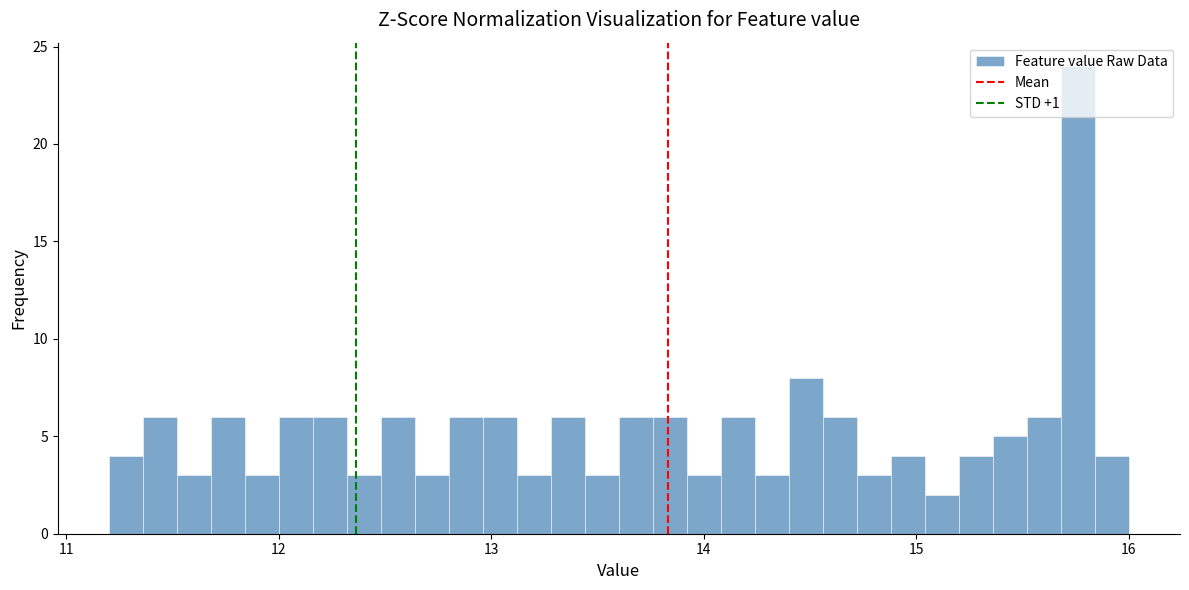

Around what value on the x-axis is the tallest bar? Give the approximate position of its centre, as read against the axis.

15.8